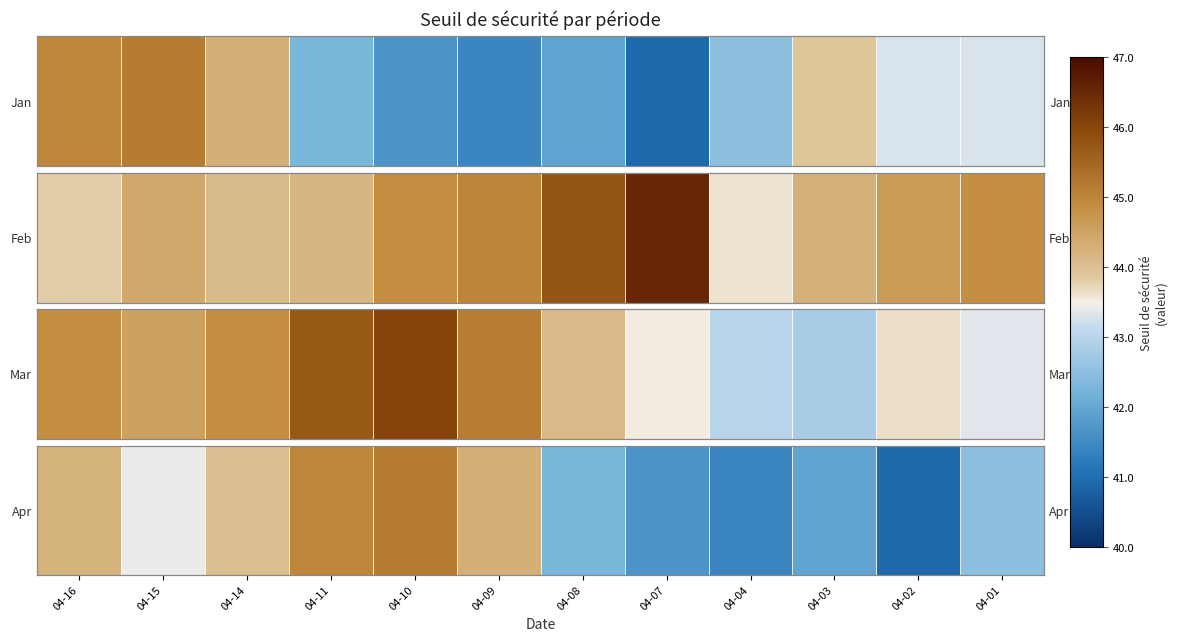

The value at 04-10 is 69.7. True or false?

False